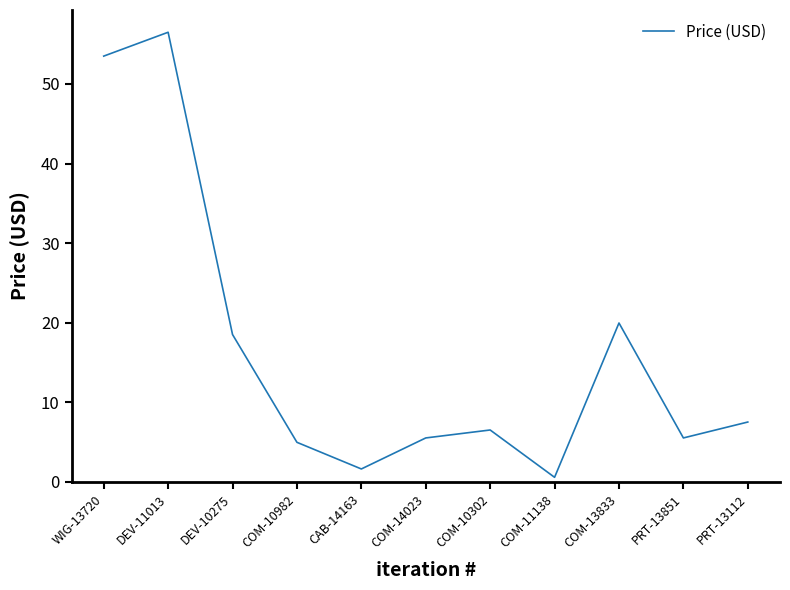

At which label is the value closest to 28?

COM-13833